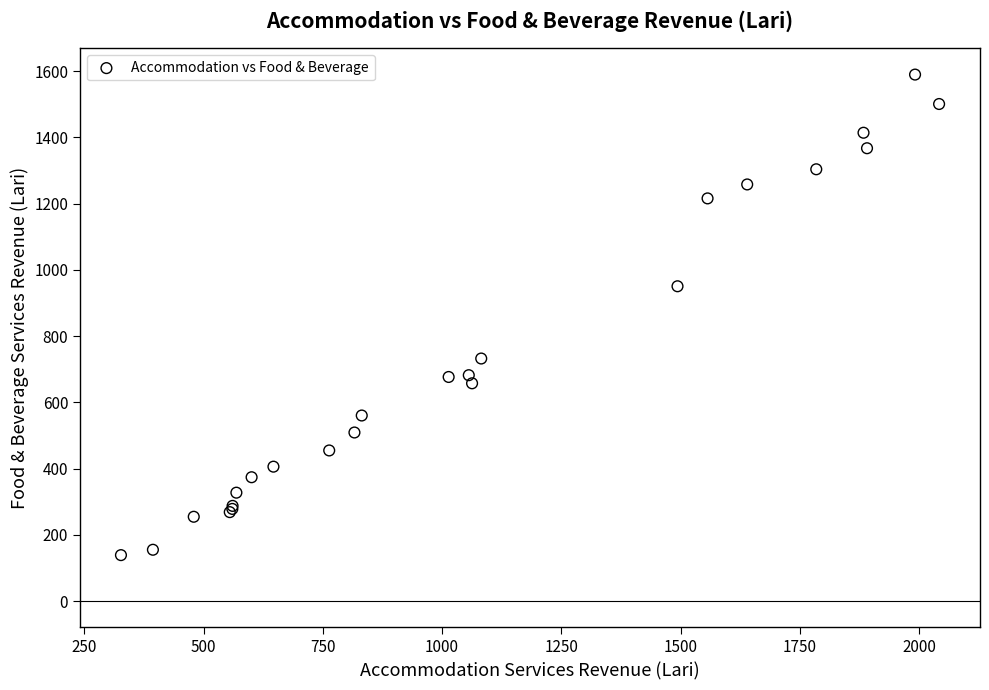

What Y value in the scatter plot is closest to 864?

950.3